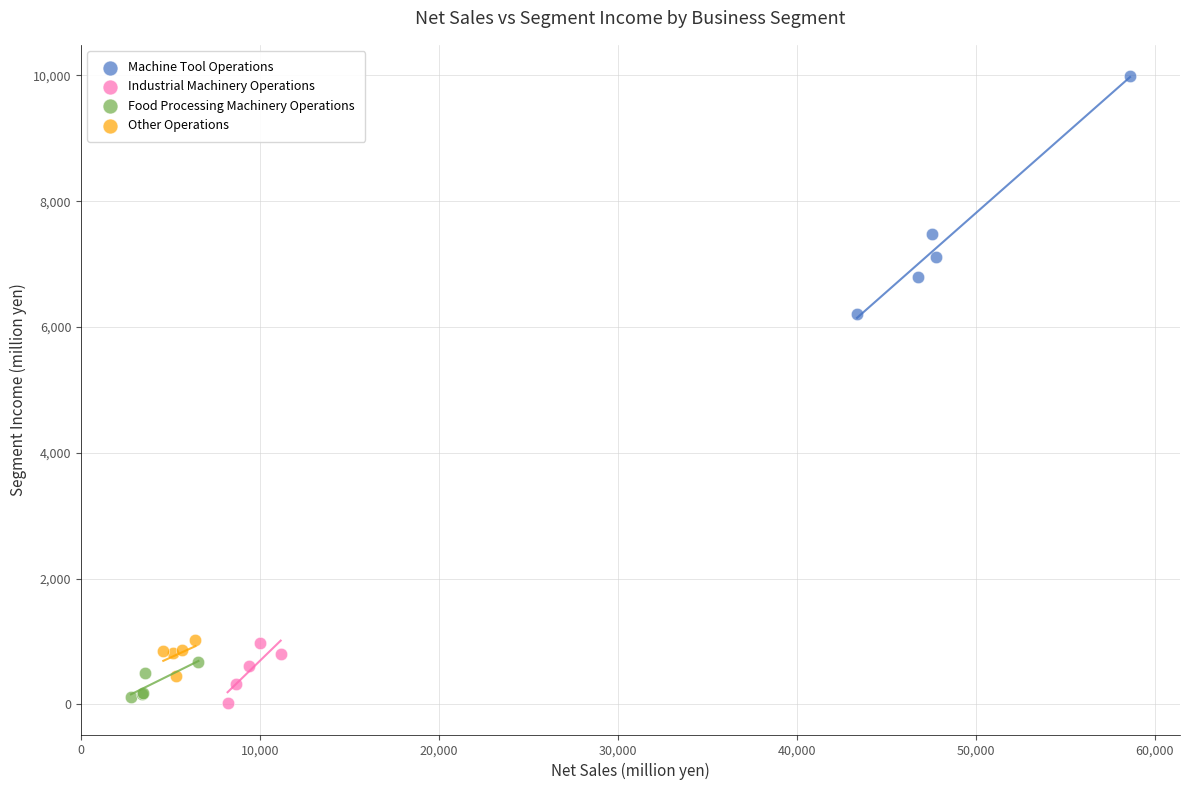

Which series contains the highest Y value?

Machine Tool Operations